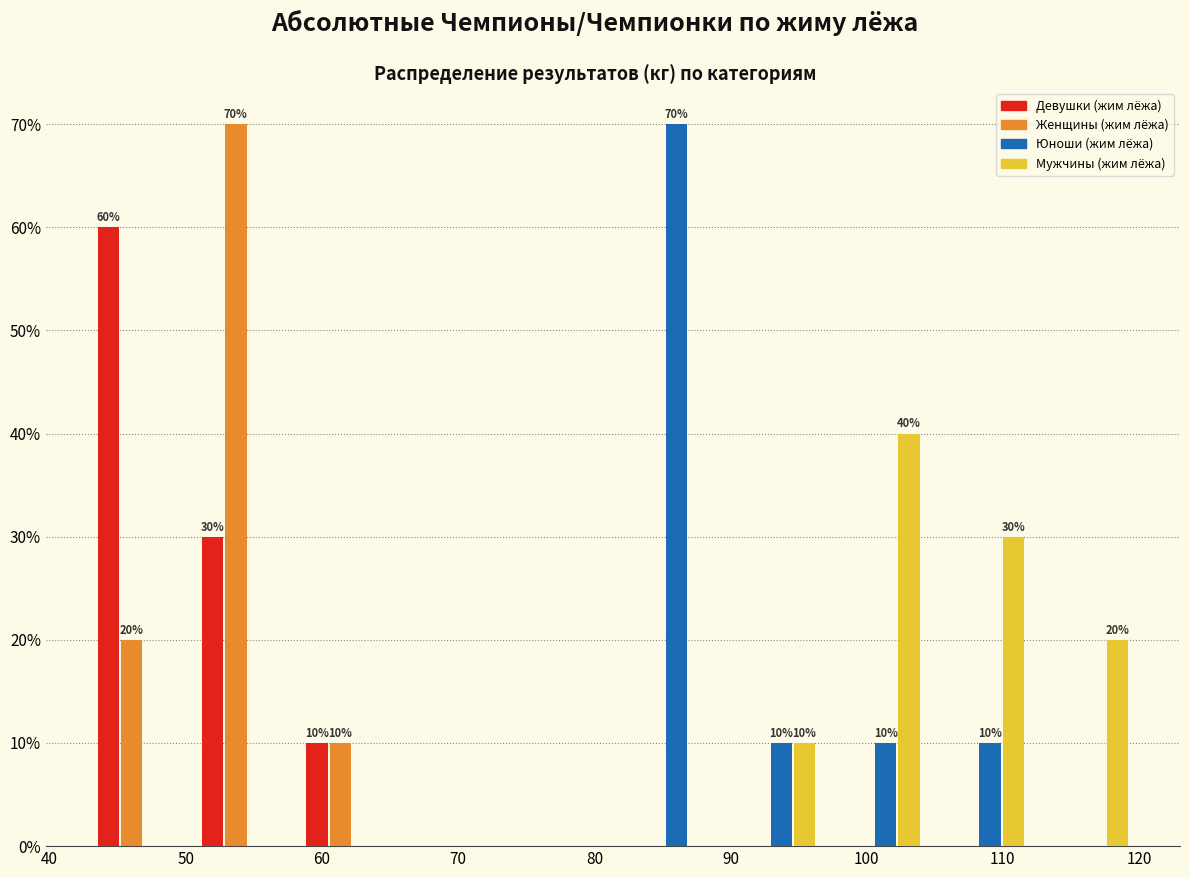

In the Девушки (жим лёжа) series, which range on the x-axis has the tallest bar?

43 to 51